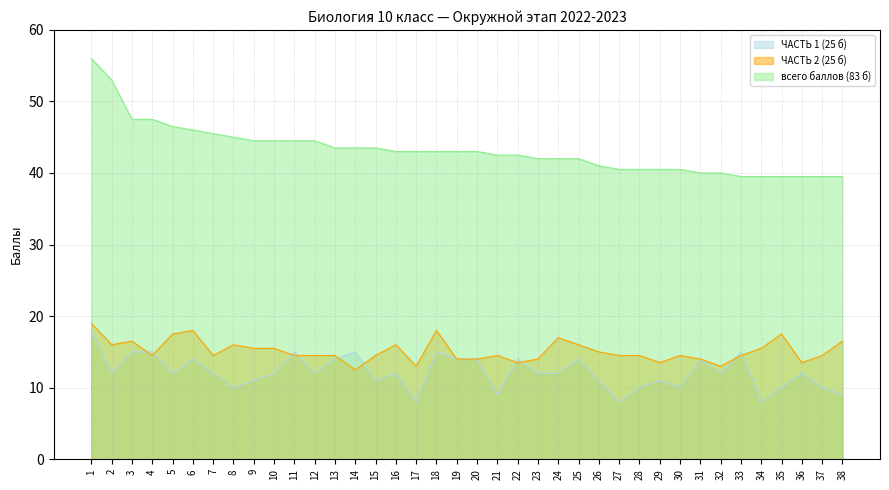

What is the difference between the ЧАСТЬ 2 (25 б) values at 35 and 32?

4.5